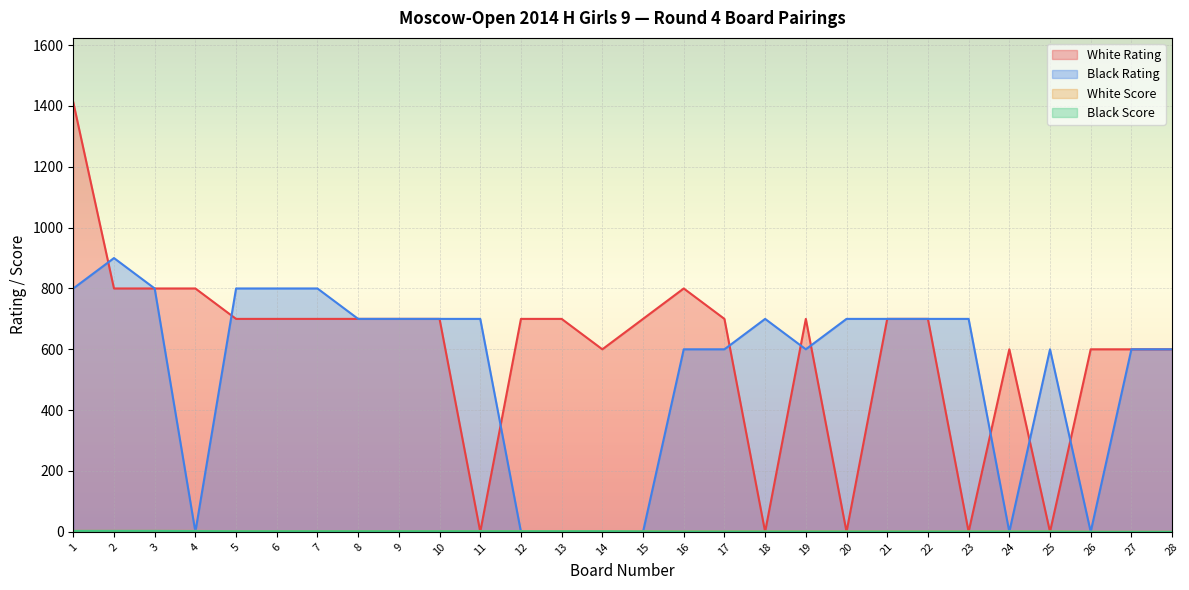

The value of Black Score at 9 is 1.2. True or false?

False